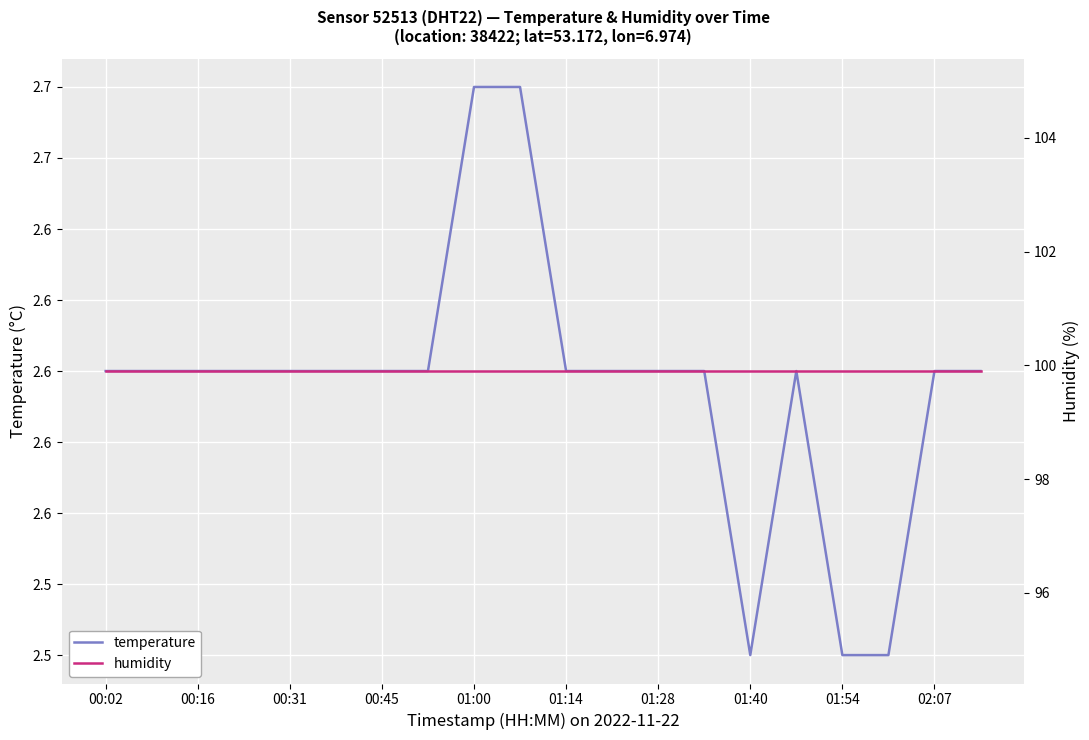

What value does the temperature series have at 01:28?

2.6